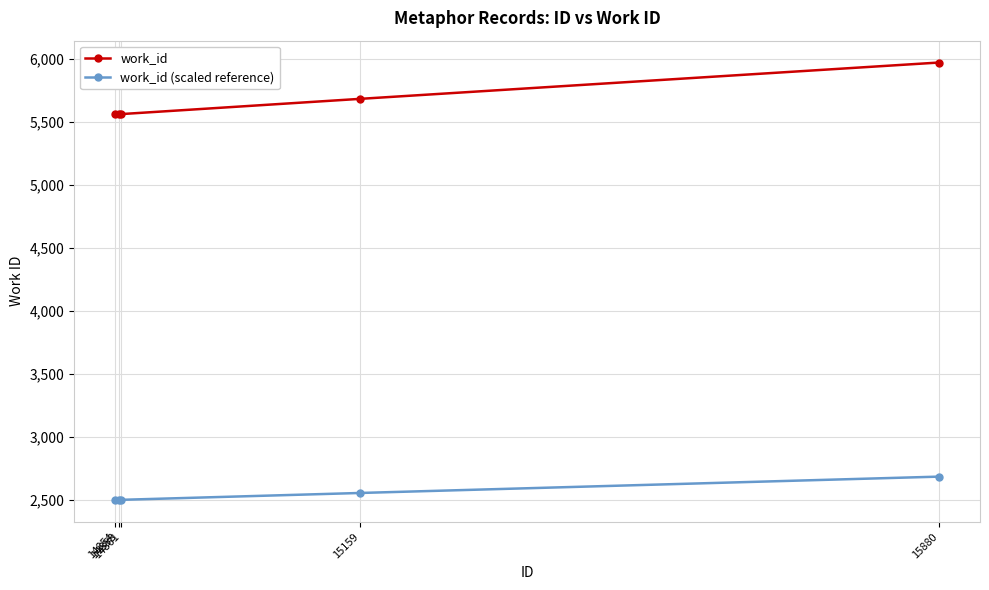

True or false: work_id (scaled reference) and work_id cross at least once.

False